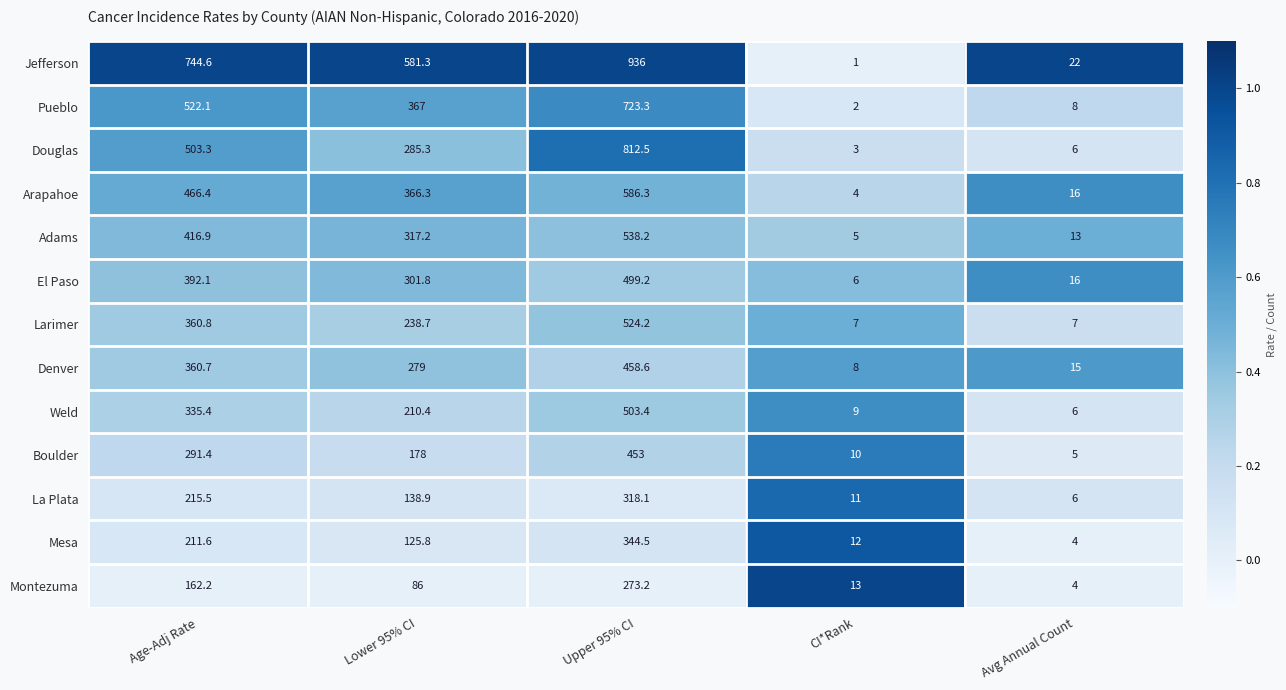

Rank the series at Upper 95% CI from lowest to highest value.

Montezuma, La Plata, Mesa, Boulder, Denver, El Paso, Weld, Larimer, Adams, Arapahoe, Pueblo, Douglas, Jefferson